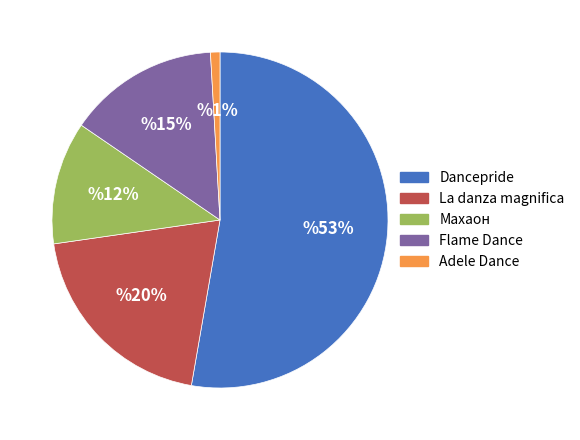

Which has a higher value, Dancepride or La danza magnifica?

Dancepride